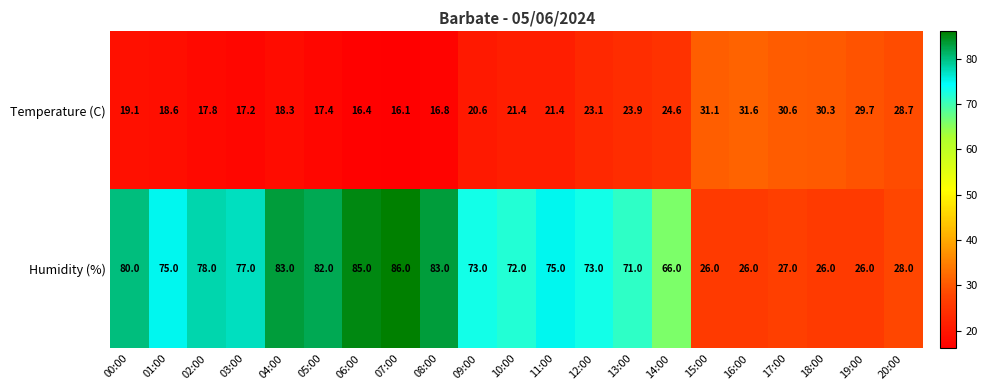

At which label is Humidity (%) closest to 56?

14:00